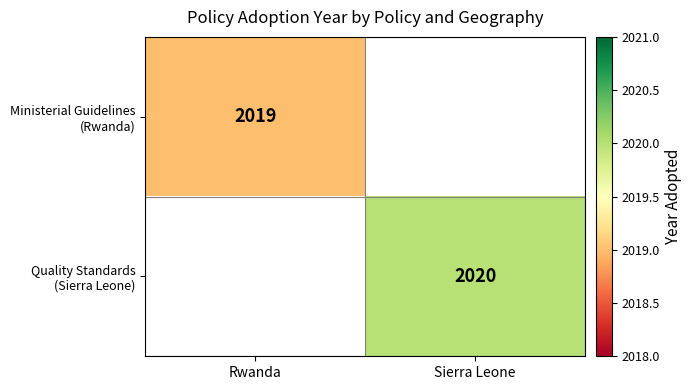

Which has a higher value, Rwanda or Sierra Leone?

Sierra Leone